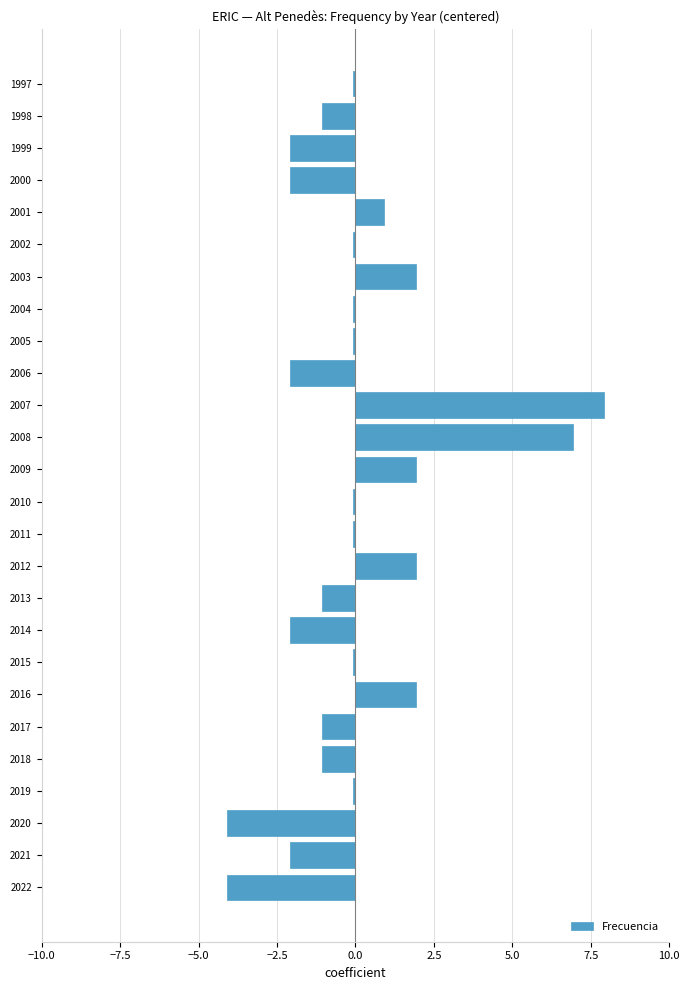

Reading bottom to top, list all the values displayed in this chart.

2022=-4.1	2021=-2.1	2020=-4.1	2019=-0.1	2018=-1.1	2017=-1.1	2016=1.9	2015=-0.1	2014=-2.1	2013=-1.1	2012=1.9	2011=-0.1	2010=-0.1	2009=1.9	2008=6.9	2007=7.9	2006=-2.1	2005=-0.1	2004=-0.1	2003=1.9	2002=-0.1	2001=0.9	2000=-2.1	1999=-2.1	1998=-1.1	1997=-0.1